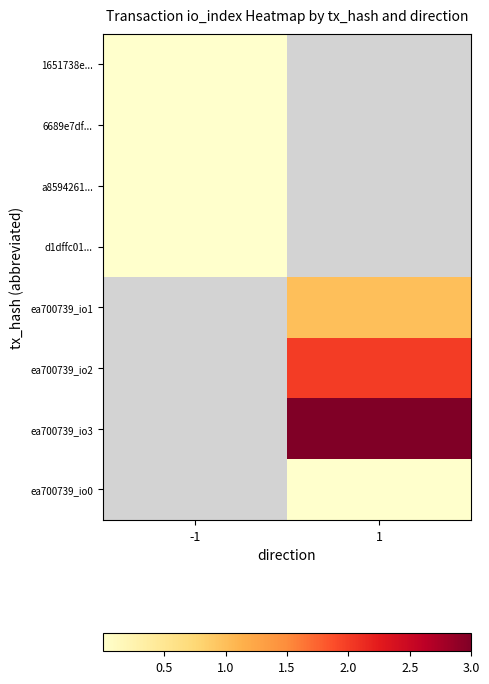

What is the maximum value shown in the chart?

3.0